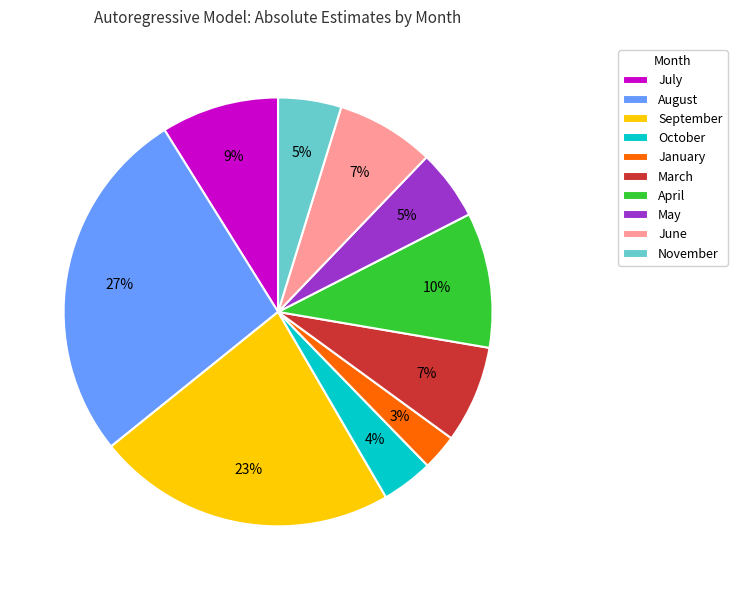

Count the number of slices in the pie.

10